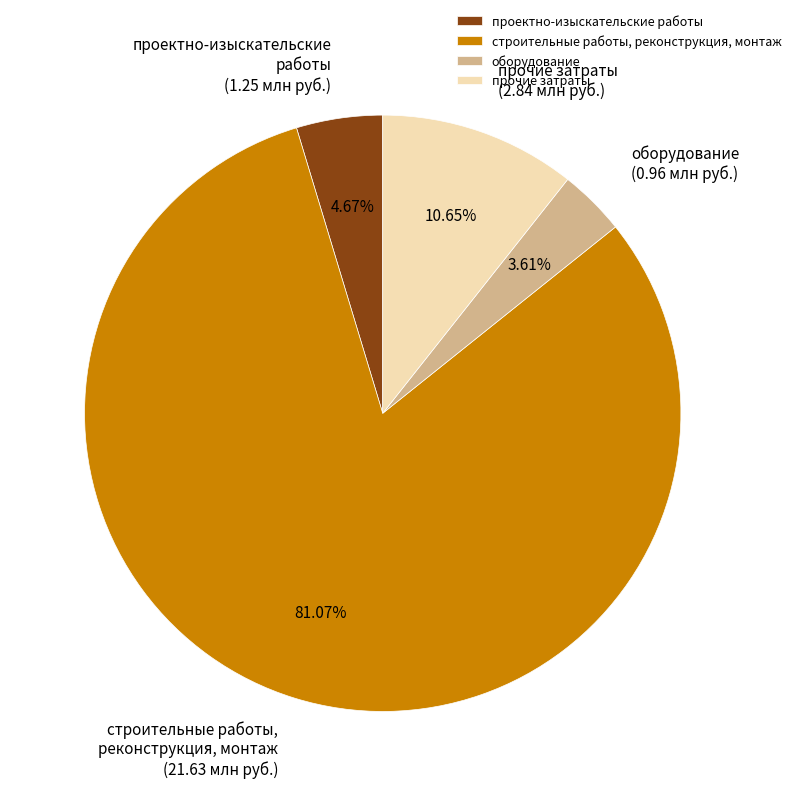

To the nearest percent, what percentage of the pie is строительные работы, реконструкция, монтаж?

81%